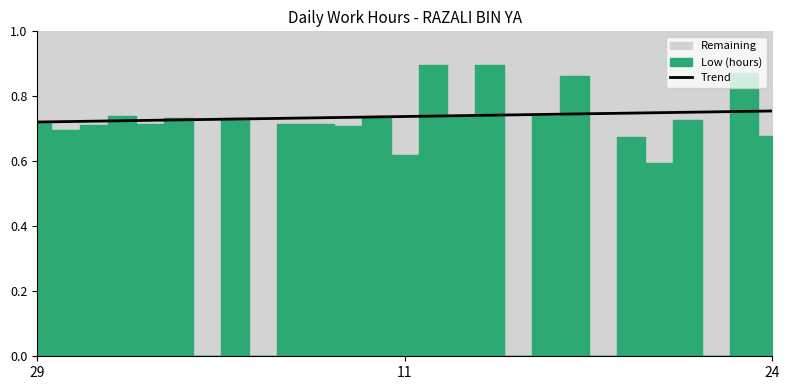

Reading left to right, transcribe all the data shown in this chart.

0.7	0.7	0.7	0.7	0.7	0.7	0.7	0.7	0.7	0.7	0.7	0.7	0.7	0.7	0.7	0.7	0.7	0.7	0.7	0.7	0.7	0.7	0.7	0.8	0.8	0.8	0.8